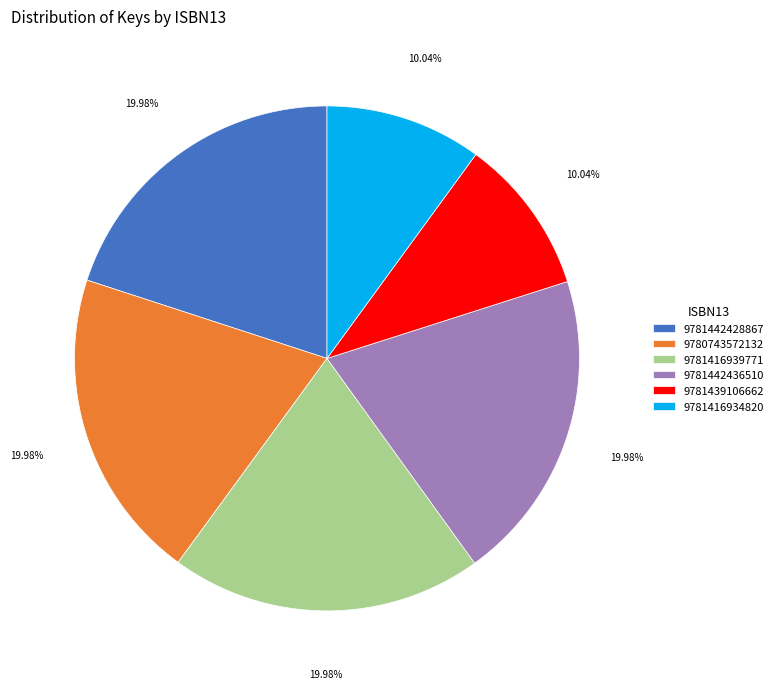

What percentage do 9781442428867 and 9781416934820 together represent?

30.0%